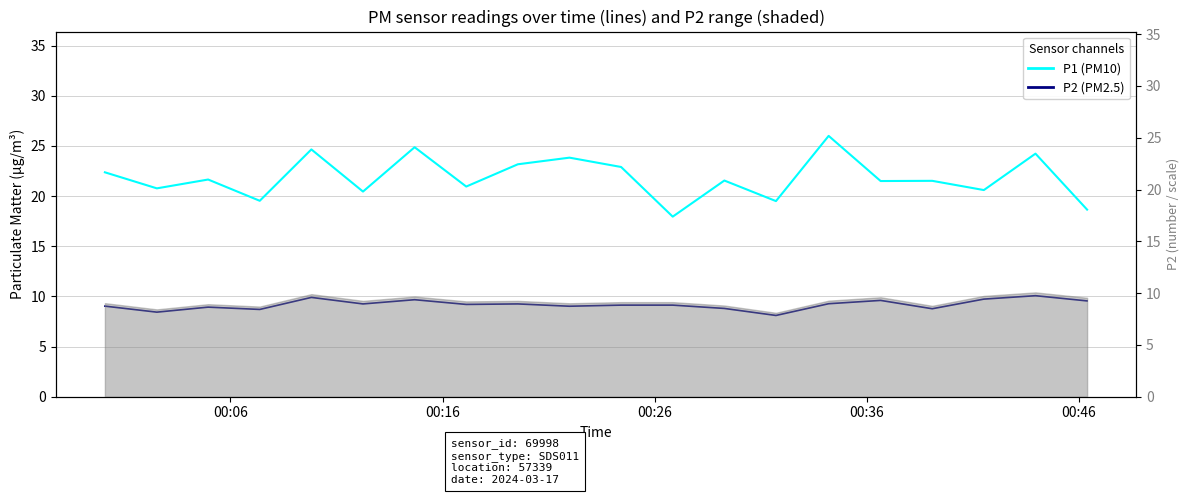

How many interior local peaks does the P2 (PM2.5) series have?

6